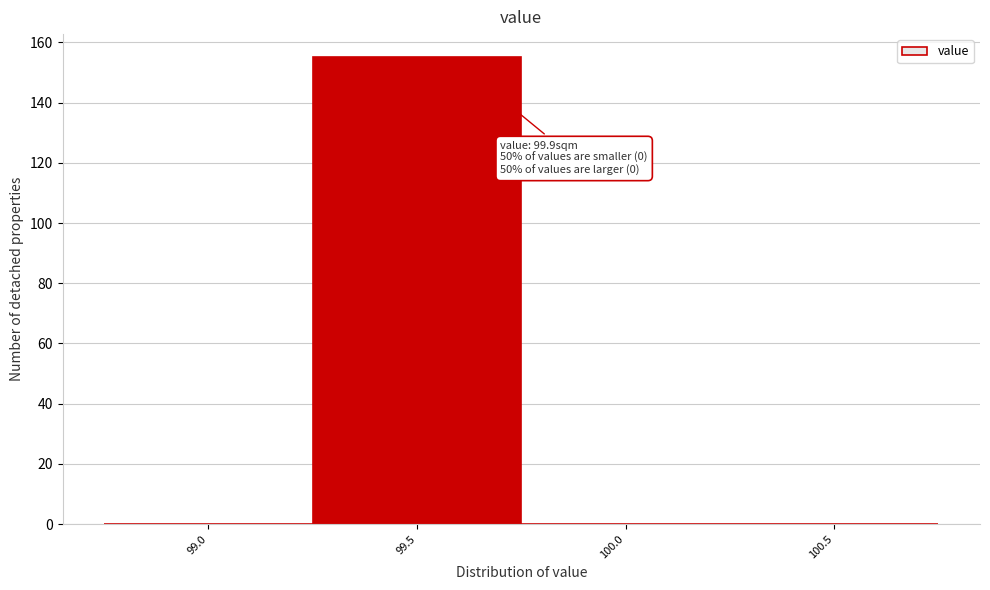

Reading left to right, list all the values displayed in this chart.

99.0=0	99.5=155	100.0=0	100.5=0